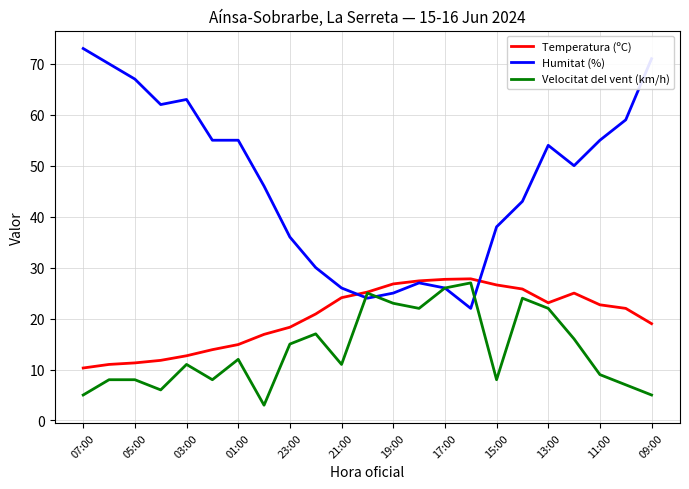

Rank the series by their average value, from highest to lowest.

Humitat (%), Temperatura (ºC), Velocitat del vent (km/h)